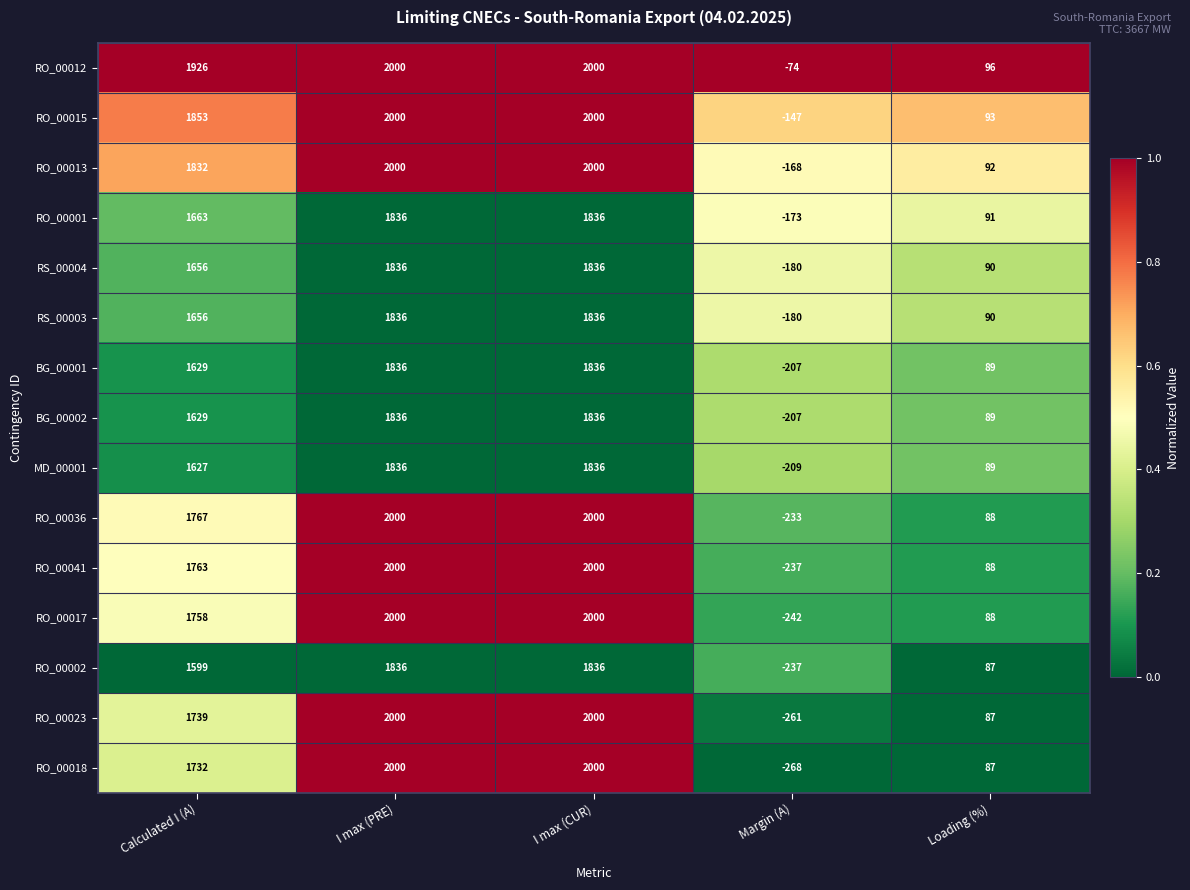

Which series has the largest total across all categories?

RO_00012